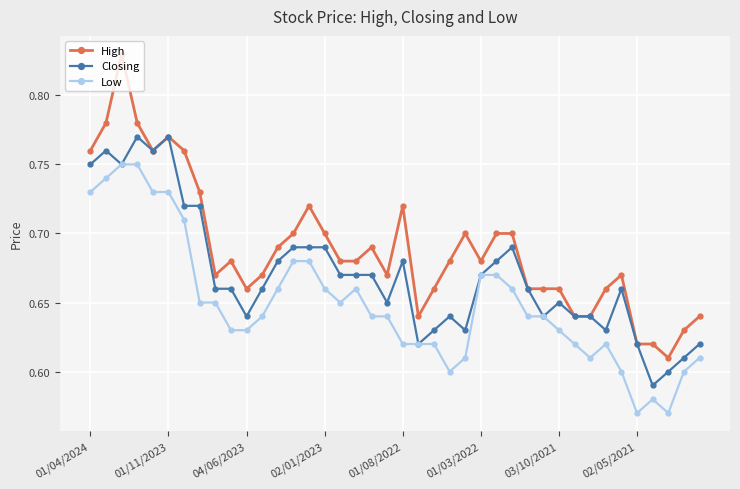

How many lines are shown in the chart?

3